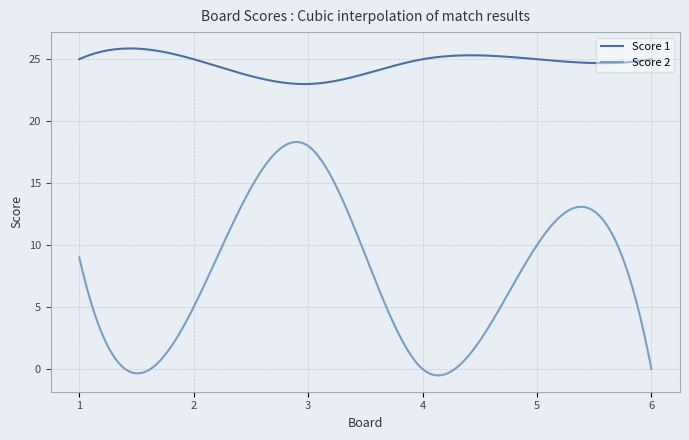

Which series has the widest spread of values?

Score 2